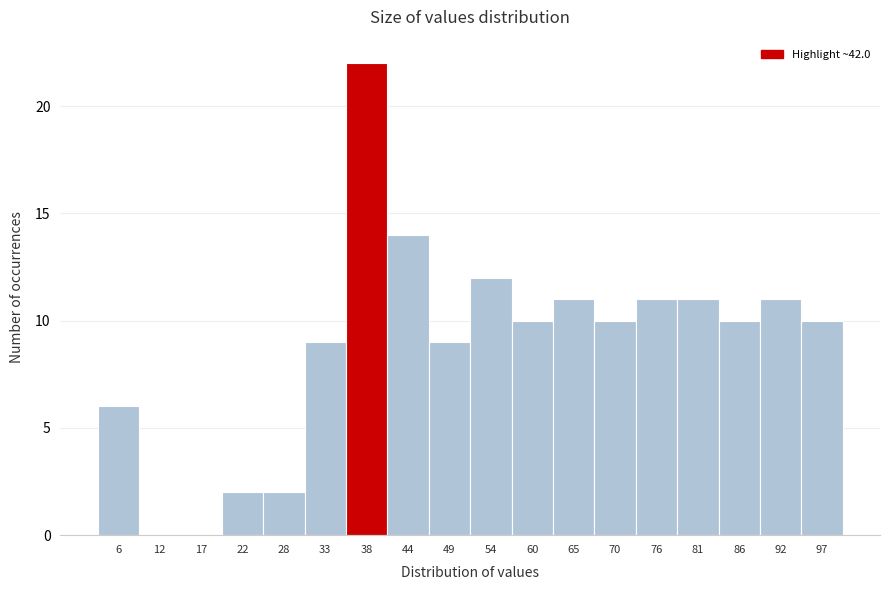

Reading left to right, extract all data points from this chart.

6=6	12=0	17=0	22=2	28=2	33=9	38=22	44=14	49=9	54=12	60=10	65=11	70=10	76=11	81=11	86=10	92=11	97=10